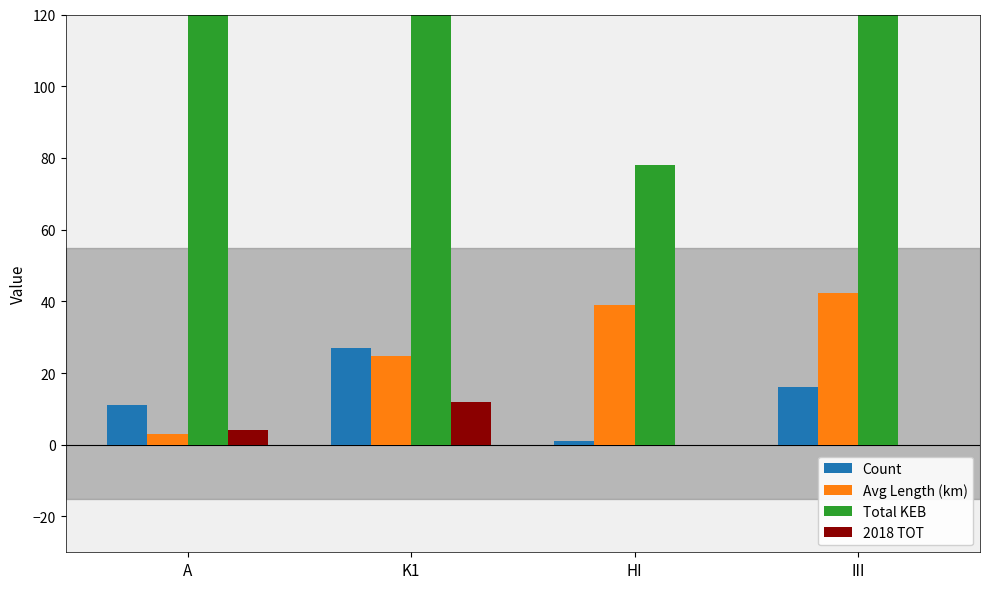

Is it true that Avg Length (km) equals 1.3 at A?

False